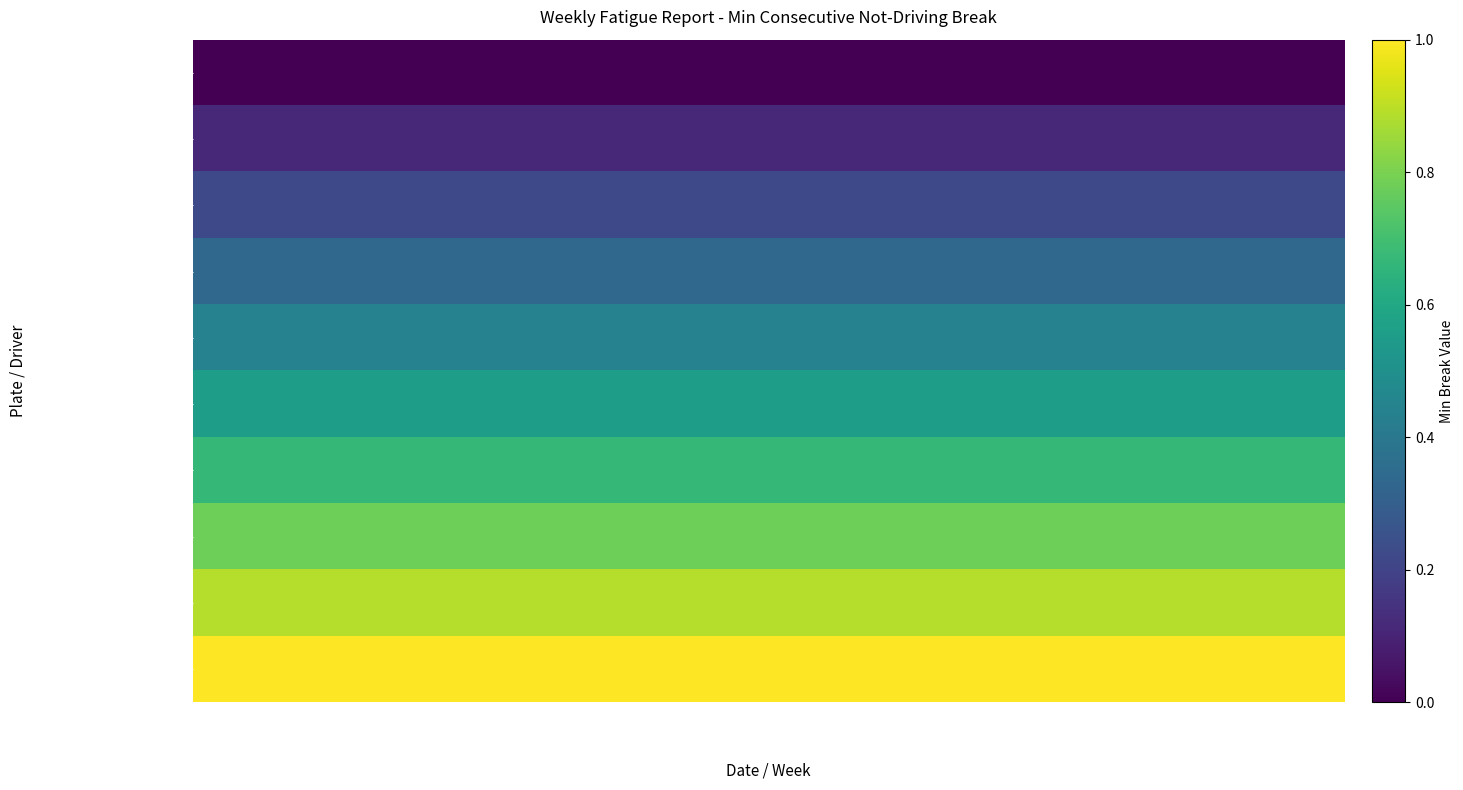

Which series has the largest total across all categories?

H028235 İlham Nəzirov